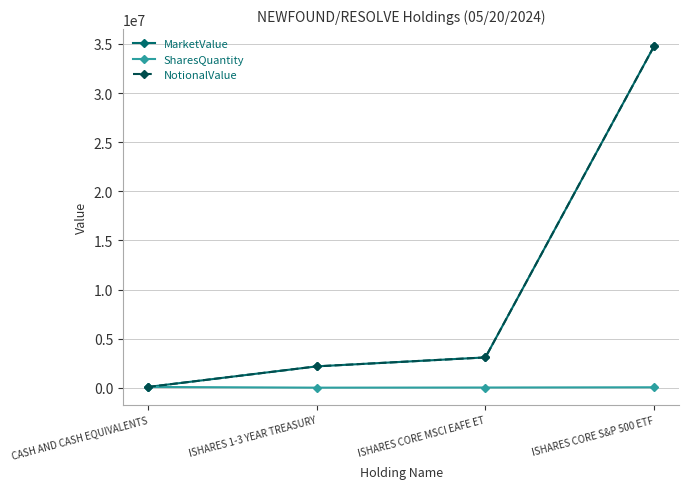

At which label is MarketValue closest to 17434354?

ISHARES CORE MSCI EAFE ET